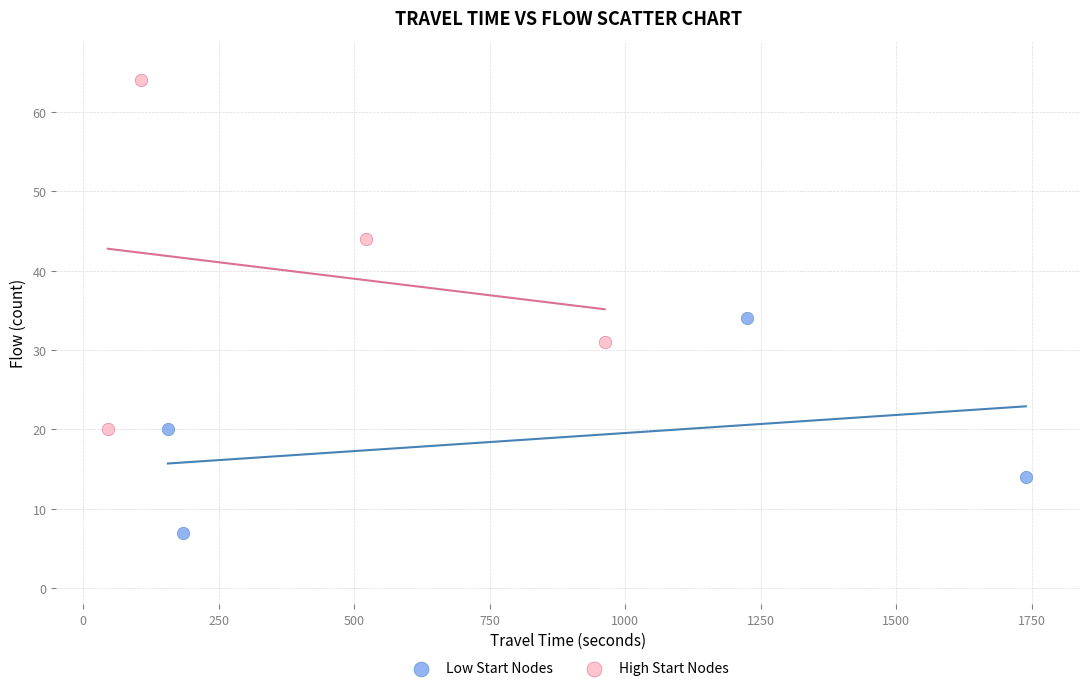

Which series contains the lowest Y value?

Low Start Nodes